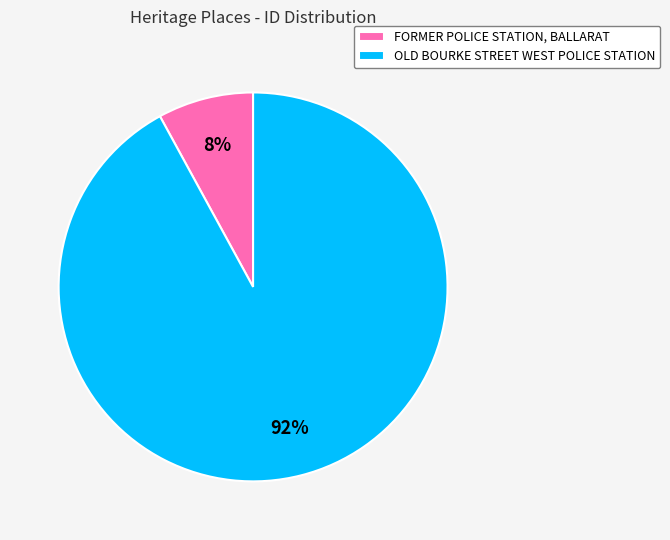

Which slice is the largest?

OLD BOURKE STREET WEST POLICE STATION